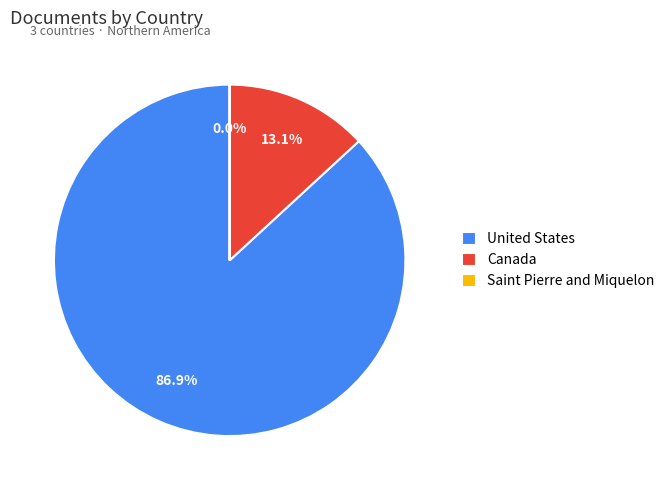

What percentage is NOT represented by Canada?

86.9%